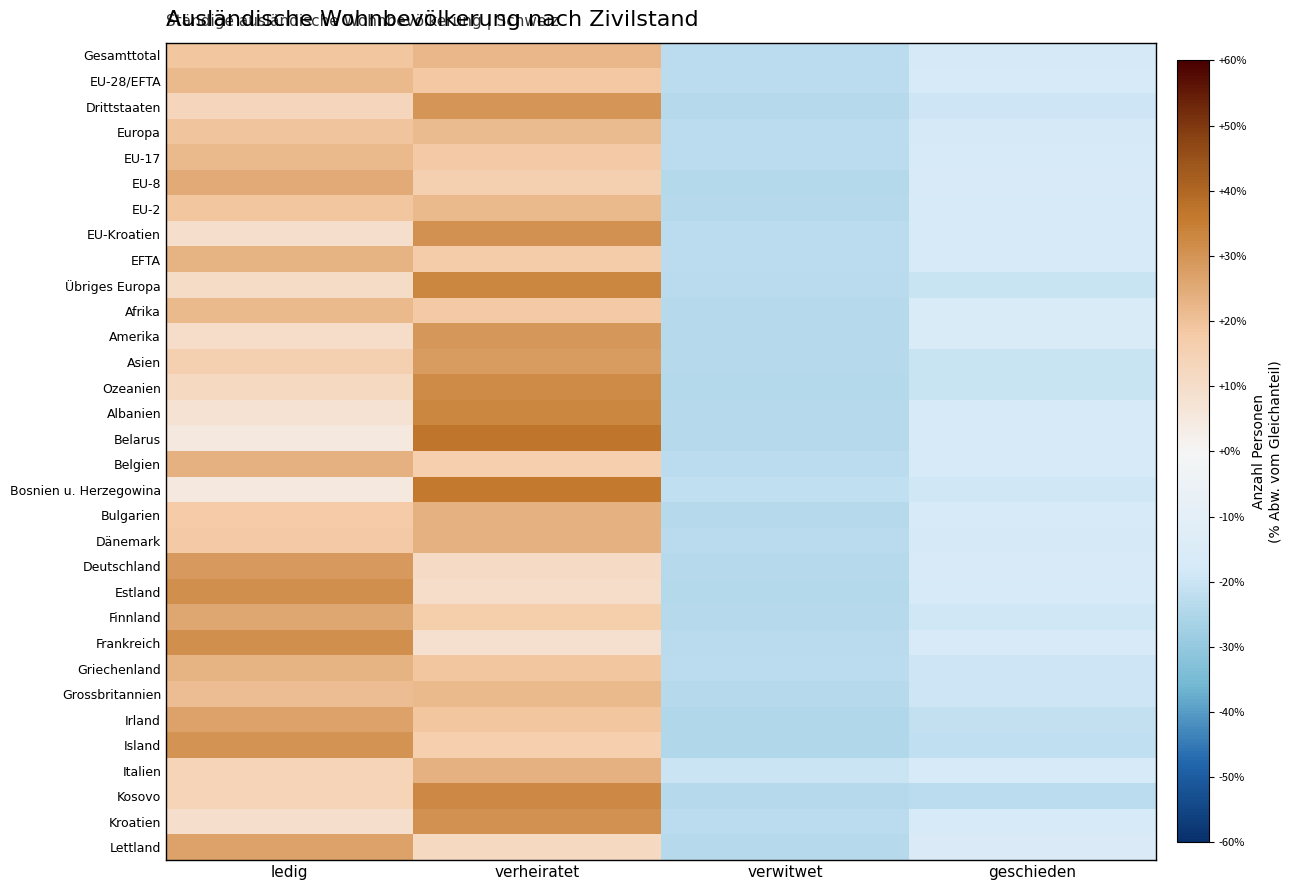

Reading left to right, list all the values displayed in this chart.

Gesamttotal: ledig=19.0	verheiratet=22.0	verwitwet=-23.0	geschieden=-18.0
EU-28/EFTA: ledig=21.8	verheiratet=18.4	verwitwet=-22.7	geschieden=-17.4
Drittstaaten: ledig=12.8	verheiratet=30.0	verwitwet=-23.5	geschieden=-19.3
Europa: ledig=19.4	verheiratet=21.5	verwitwet=-22.9	geschieden=-18.1
EU-17: ledig=22.0	verheiratet=18.1	verwitwet=-22.6	geschieden=-17.5
EU-8: ledig=24.9	verheiratet=15.9	verwitwet=-23.9	geschieden=-16.9
EU-2: ledig=19.1	verheiratet=21.9	verwitwet=-23.7	geschieden=-17.3
EU-Kroatien: ledig=9.6	verheiratet=30.6	verwitwet=-22.8	geschieden=-17.4
EFTA: ledig=23.3	verheiratet=17.2	verwitwet=-22.9	geschieden=-17.6
Übriges Europa: ledig=10.6	verheiratet=33.0	verwitwet=-23.3	geschieden=-20.3
Afrika: ledig=21.8	verheiratet=18.0	verwitwet=-23.6	geschieden=-16.2
Amerika: ledig=10.2	verheiratet=29.3	verwitwet=-23.9	geschieden=-15.6
Asien: ledig=15.7	verheiratet=28.3	verwitwet=-23.6	geschieden=-20.4
Ozeanien: ledig=12.2	verheiratet=32.3	verwitwet=-24.3	geschieden=-20.2
Albanien: ledig=7.7	verheiratet=33.0	verwitwet=-23.5	geschieden=-17.2
Belarus: ledig=4.9	verheiratet=36.6	verwitwet=-23.7	geschieden=-17.8
Belgien: ledig=23.6	verheiratet=16.2	verwitwet=-22.8	geschieden=-17.1
Bosnien u. Herzegowina: ledig=5.0	verheiratet=35.6	verwitwet=-21.7	geschieden=-18.9
Bulgarien: ledig=17.4	verheiratet=23.8	verwitwet=-23.5	geschieden=-17.7
Dänemark: ledig=18.1	verheiratet=23.6	verwitwet=-23.3	geschieden=-18.3
Deutschland: ledig=29.0	verheiratet=11.2	verwitwet=-23.5	geschieden=-16.7
Estland: ledig=31.2	verheiratet=10.1	verwitwet=-24.1	geschieden=-17.1
Finnland: ledig=26.0	verheiratet=16.8	verwitwet=-23.9	geschieden=-18.9
Frankreich: ledig=31.3	verheiratet=8.7	verwitwet=-23.2	geschieden=-16.8
Griechenland: ledig=23.4	verheiratet=18.8	verwitwet=-22.7	geschieden=-19.5
Grossbritannien: ledig=21.0	verheiratet=21.9	verwitwet=-23.6	geschieden=-19.3
Irland: ledig=26.8	verheiratet=18.9	verwitwet=-24.5	geschieden=-21.2
Island: ledig=30.2	verheiratet=16.1	verwitwet=-24.5	geschieden=-21.8
Italien: ledig=13.9	verheiratet=23.6	verwitwet=-20.1	geschieden=-17.4
Kosovo: ledig=13.9	verheiratet=32.8	verwitwet=-23.8	geschieden=-22.8
Kroatien: ledig=9.6	verheiratet=30.6	verwitwet=-22.8	geschieden=-17.4
Lettland: ledig=26.9	verheiratet=11.9	verwitwet=-23.7	geschieden=-15.1